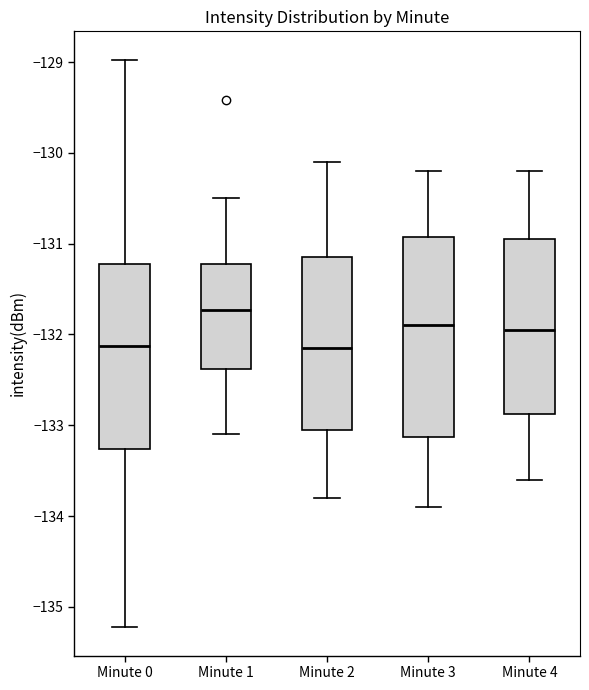

Which box is the tallest, from its lower edge to its upper edge?

Minute 3